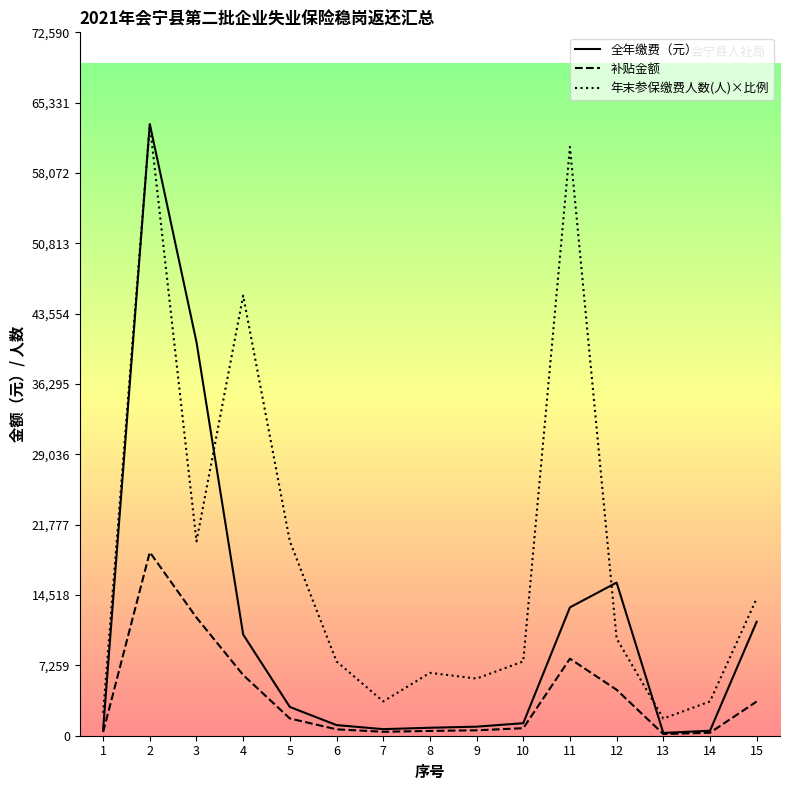

What is the highest value of the 补贴金额 series?

18937.0